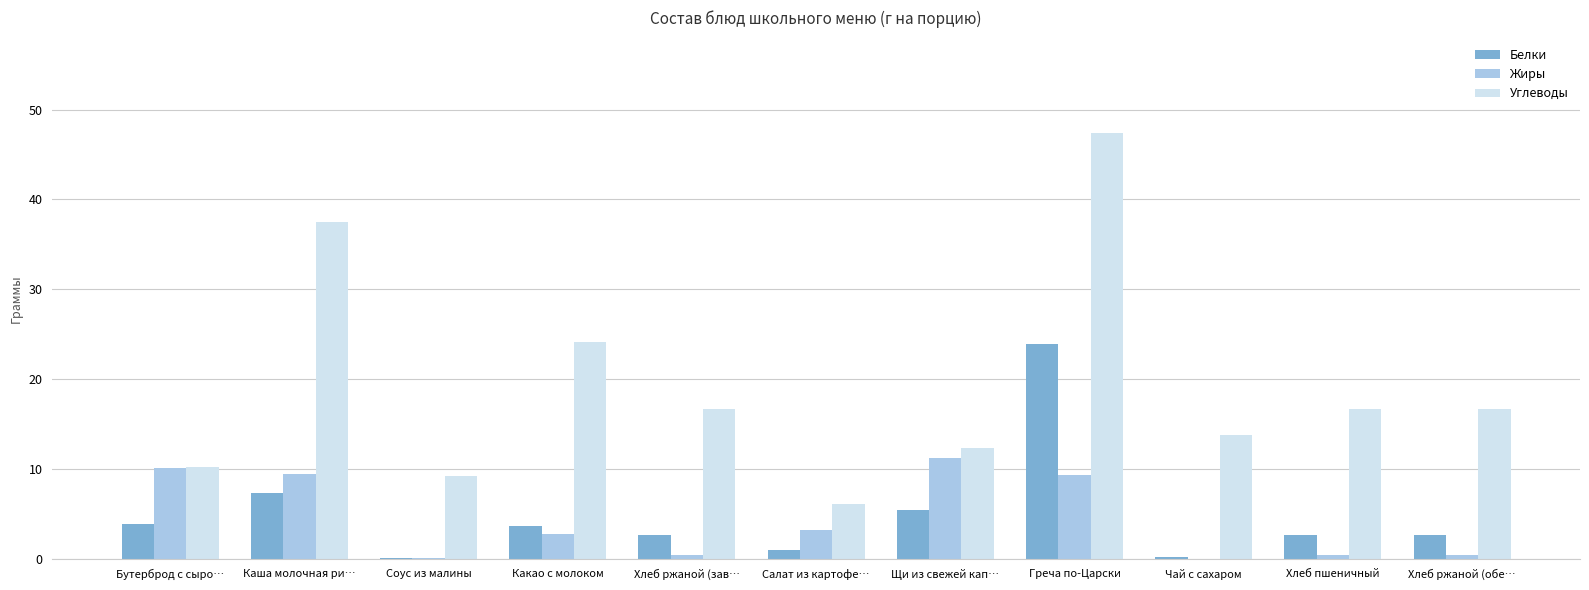

What is the highest value of the Белки series?

23.9